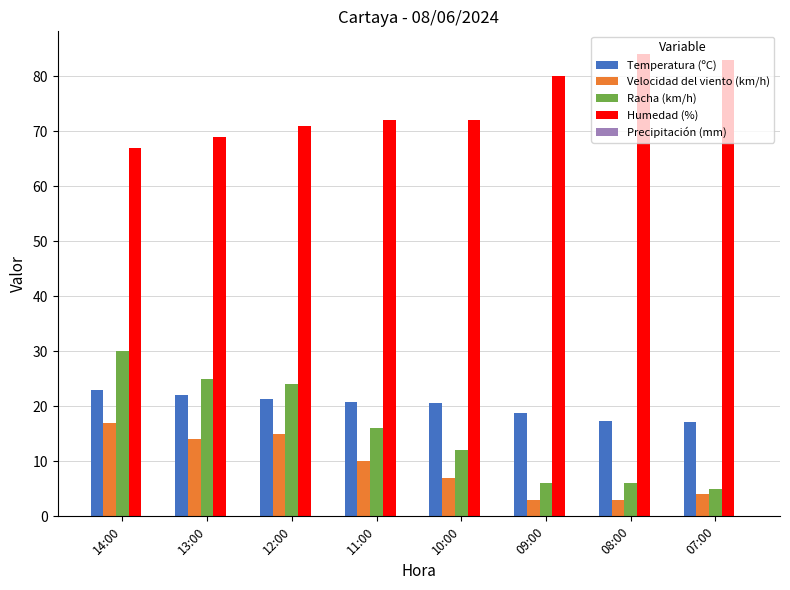

At which label is Racha (km/h) closest to 17?

11:00